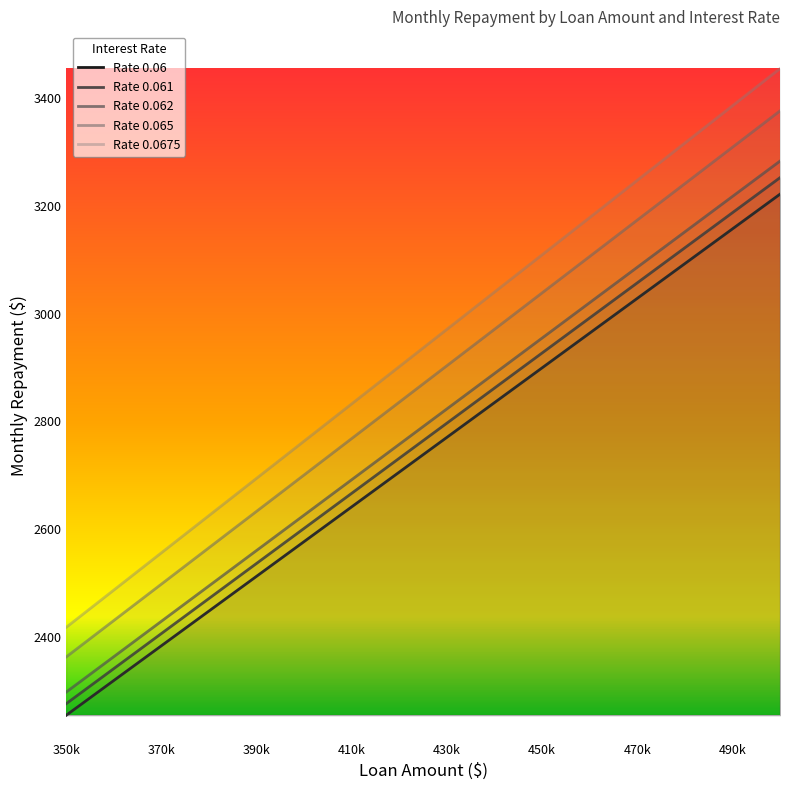

What is the average value of the 0.065 series?

2869.6